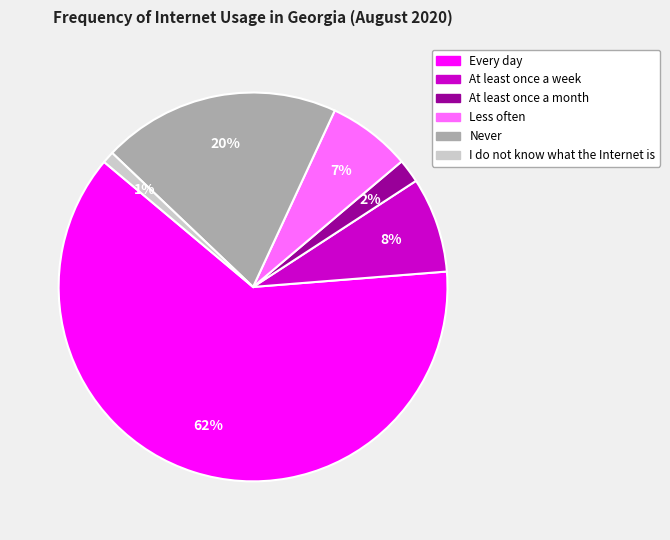

To the nearest percent, what percentage of the pie is At least once a week?

8%